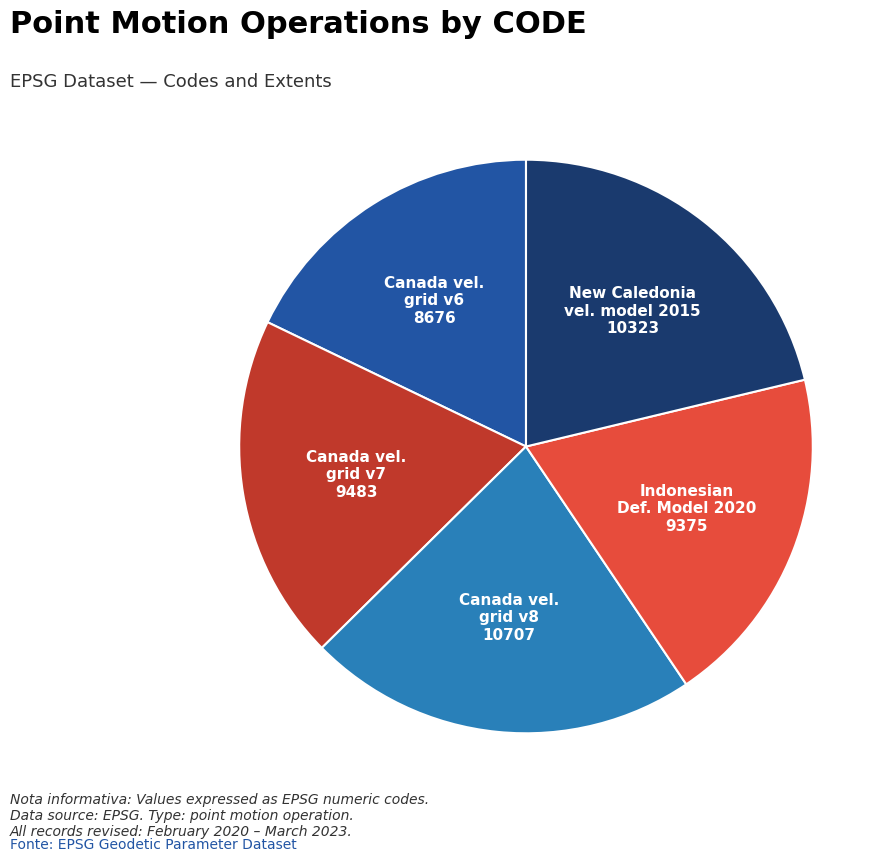

Is there a majority slice in this chart?

No